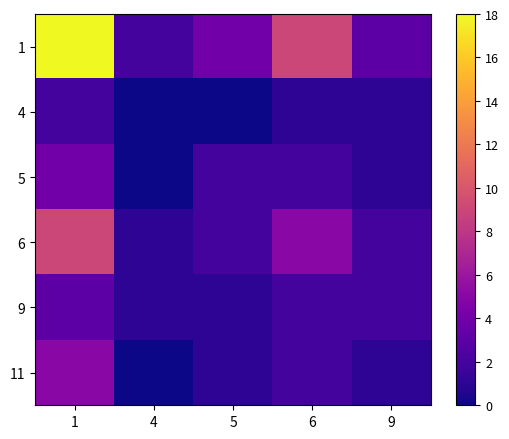

What is the greatest value displayed?

18